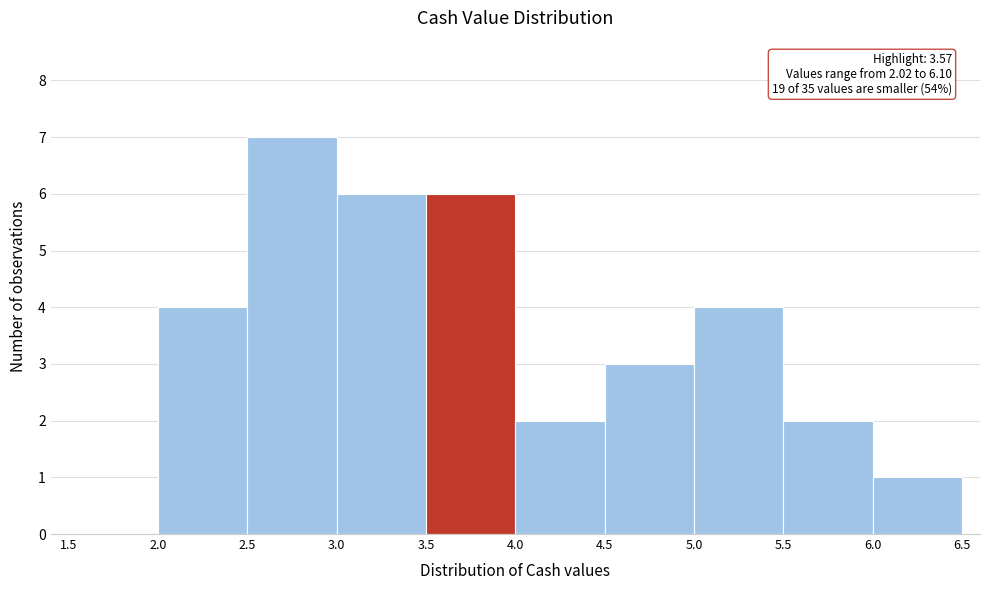

Which range on the x-axis has the tallest bar?

2.5 to 3.0